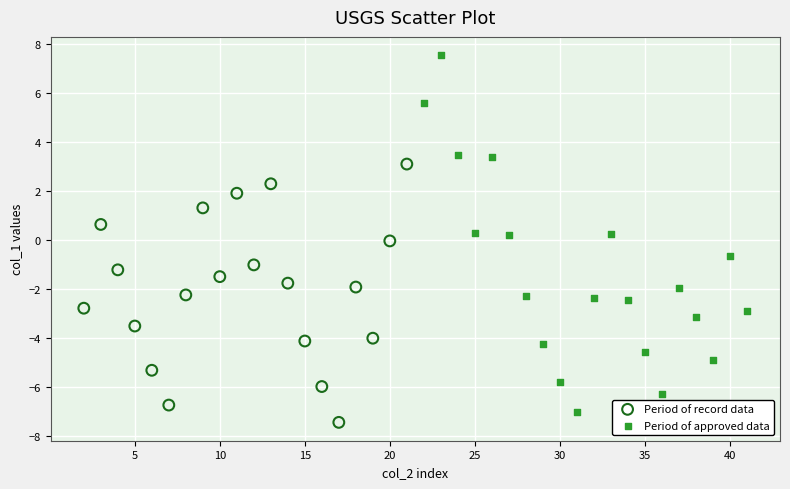

Which series contains the highest Y value?

Period of approved data